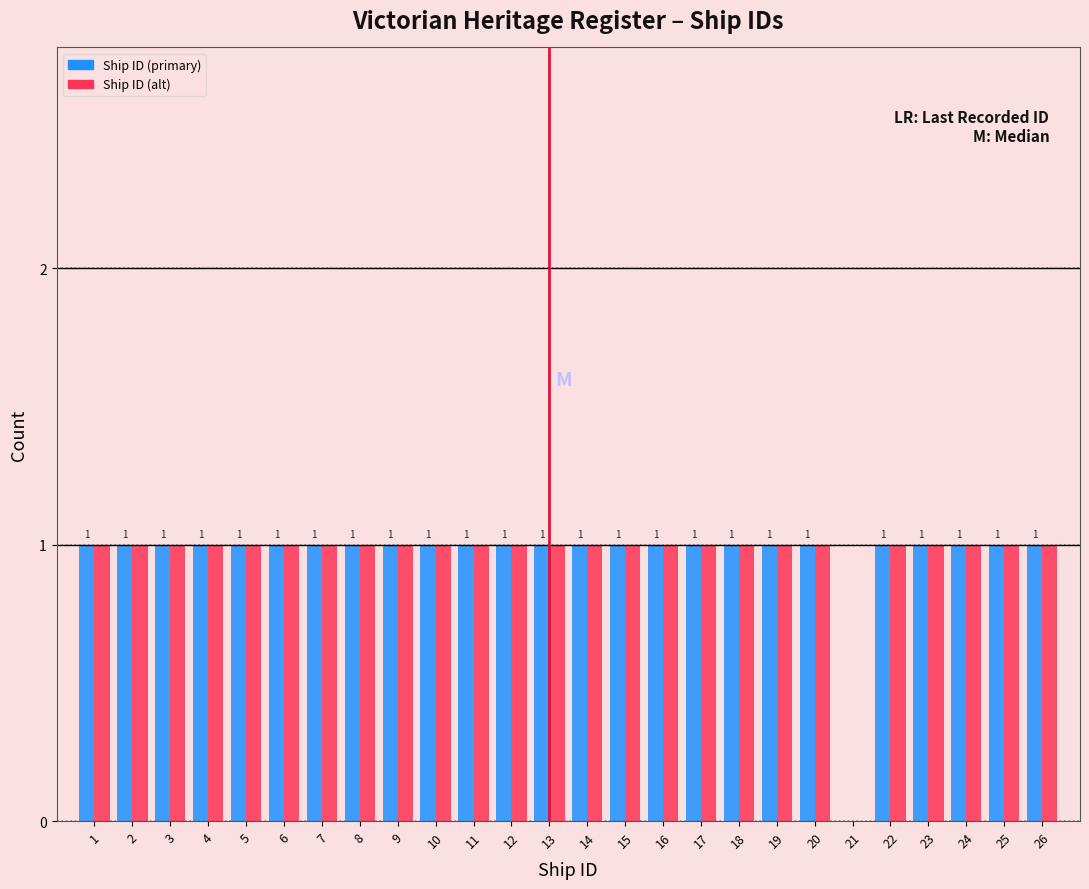

True or false: Ship ID (alt) has a value of 1 at 18.

True